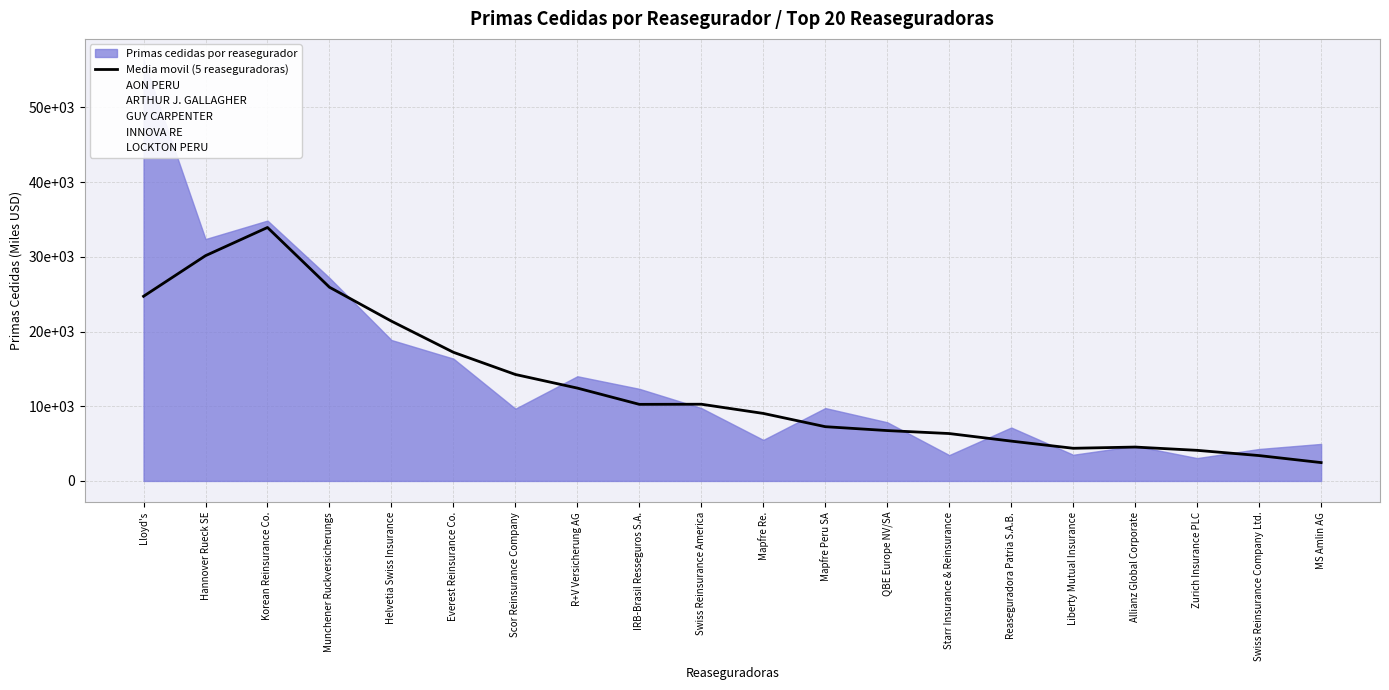

What value does the data have at Allianz Global Corporate?

4536.1